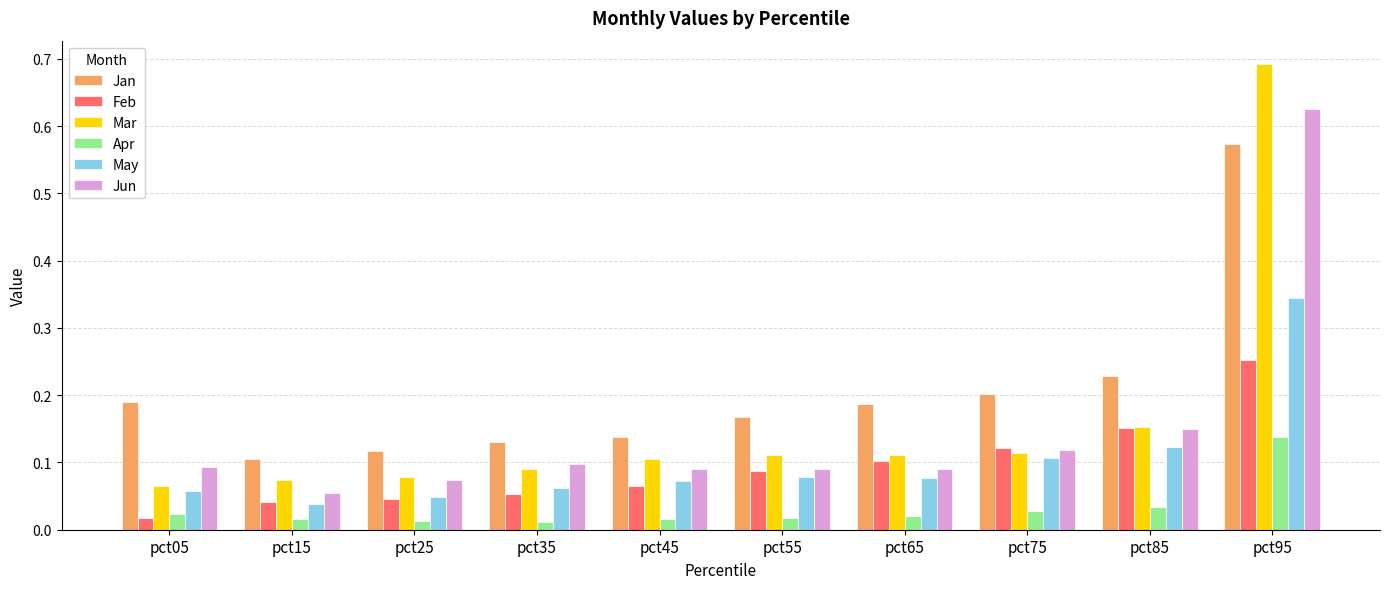

What are all the series names shown in the legend?

Jan, Feb, Mar, Apr, May, Jun